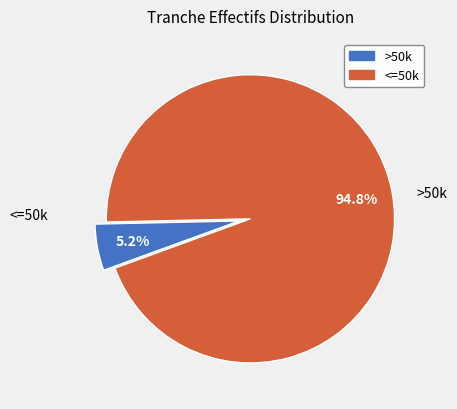

Is there a majority slice in this chart?

Yes